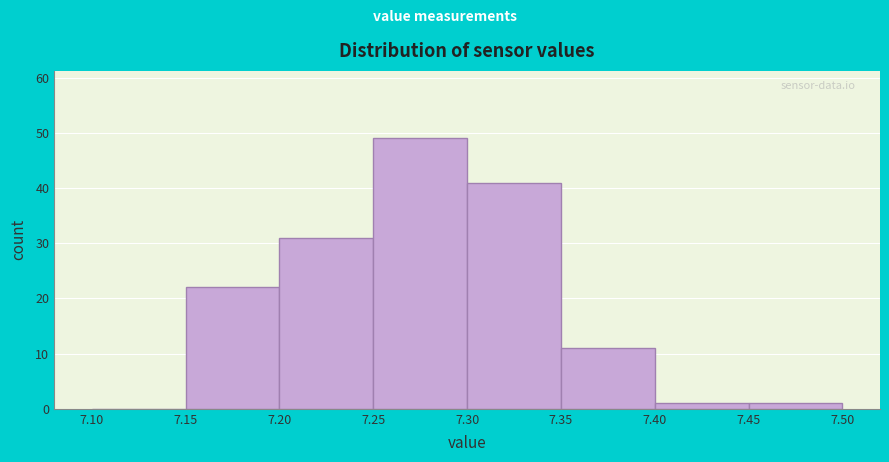

What is the height of the bar covering 7.40 to 7.45 on the x-axis? The values are not printed on the chart, so give them approximately, as read against the axis.

1